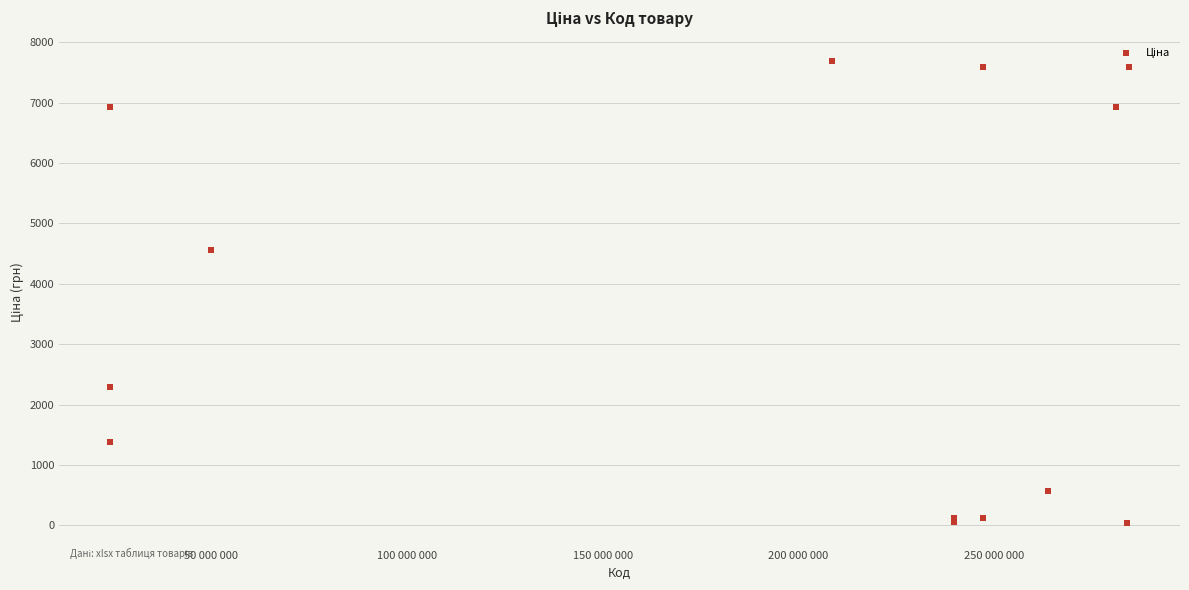

What Y value in the scatter plot is closest to 3862?

4561.9